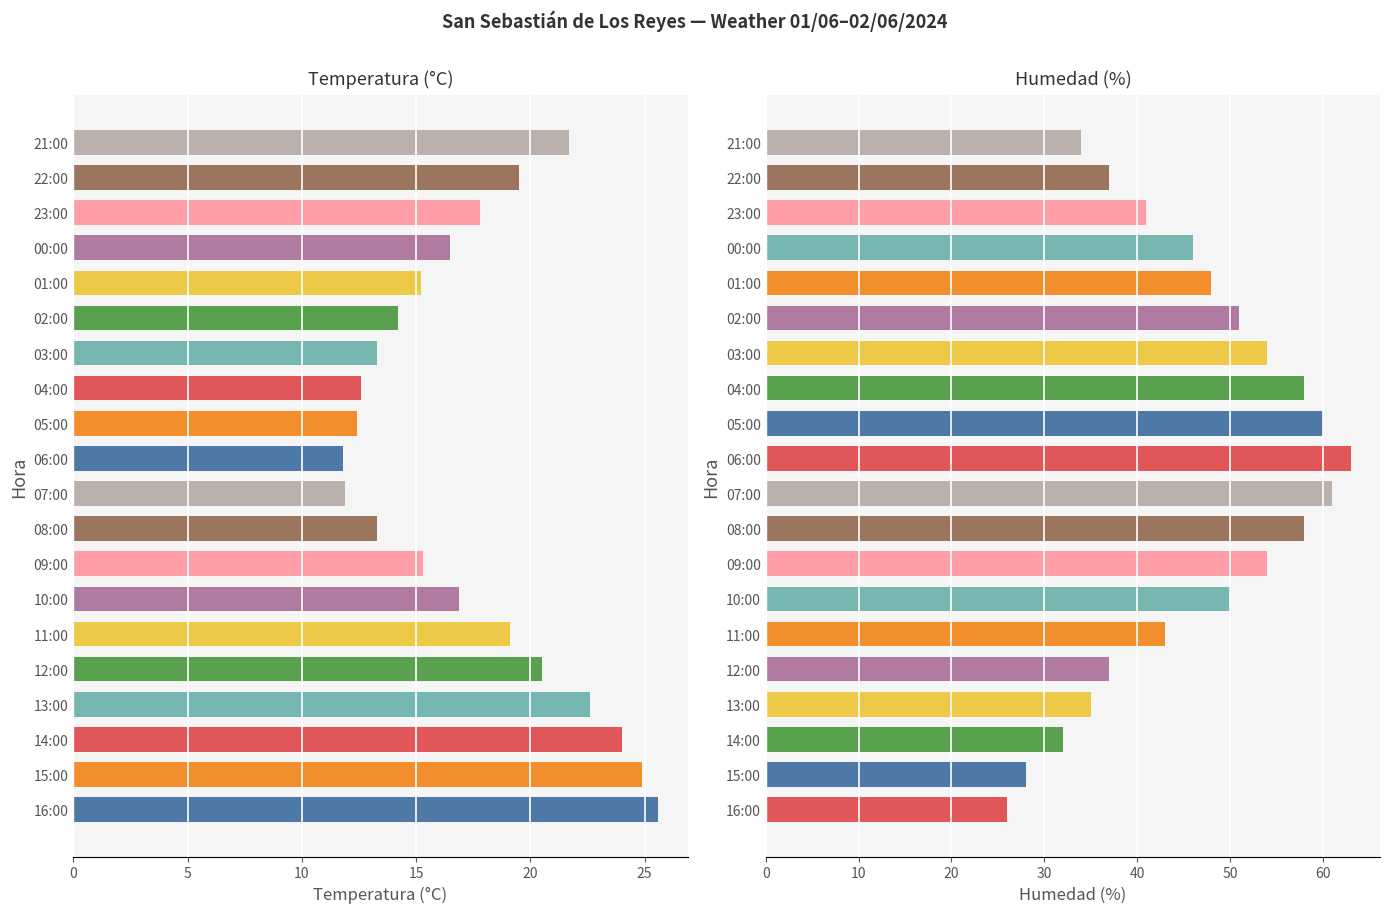

At 00:00, list the series in order from largest to smallest.

Humedad (%), Temperatura (°C)